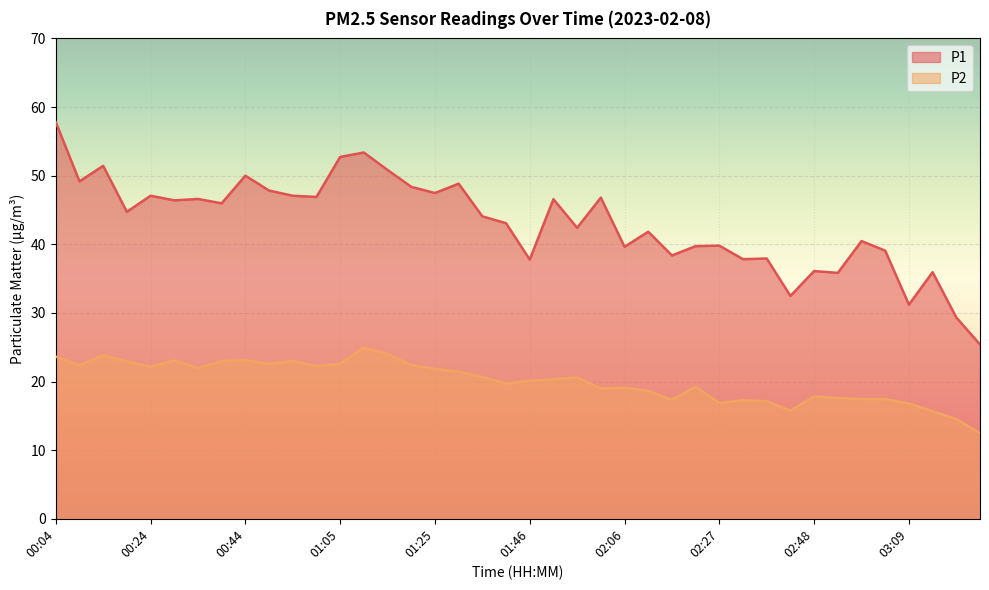

What is the approximate value of P2 at 02:01?

19.0